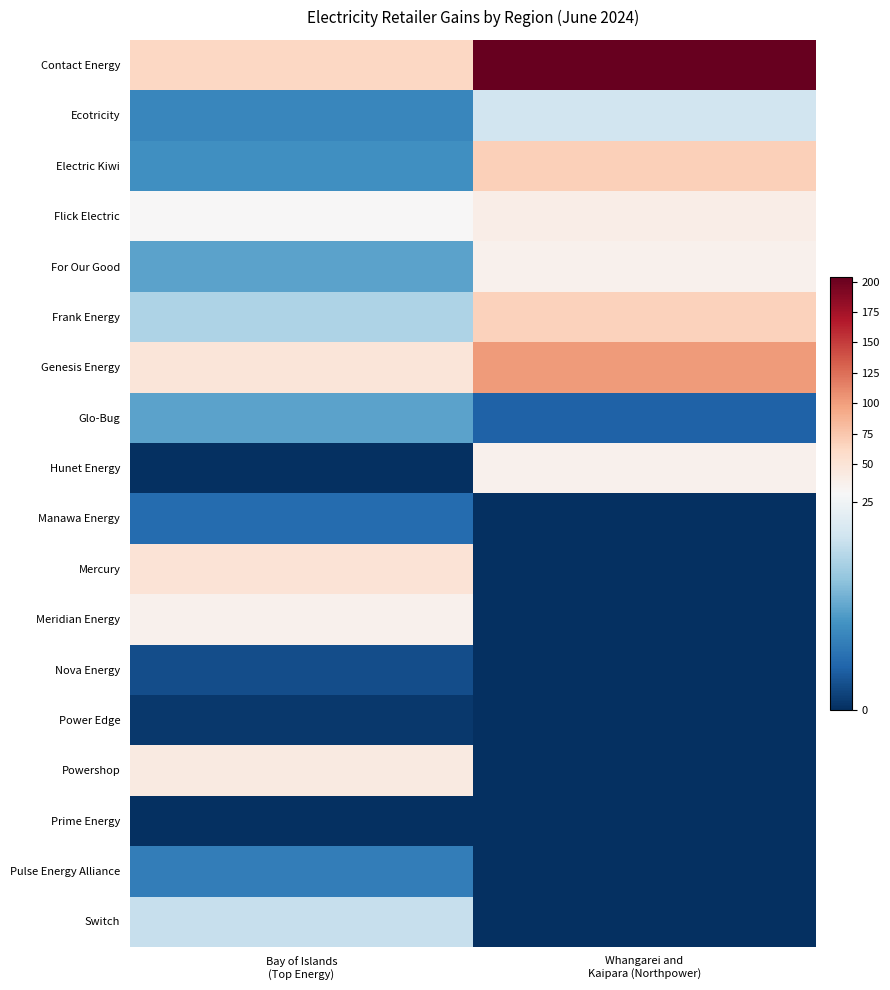

Which series changed the most between Bay of Islands (Top Energy) and Whangarei and Kaipara (Northpower)?

Contact Energy